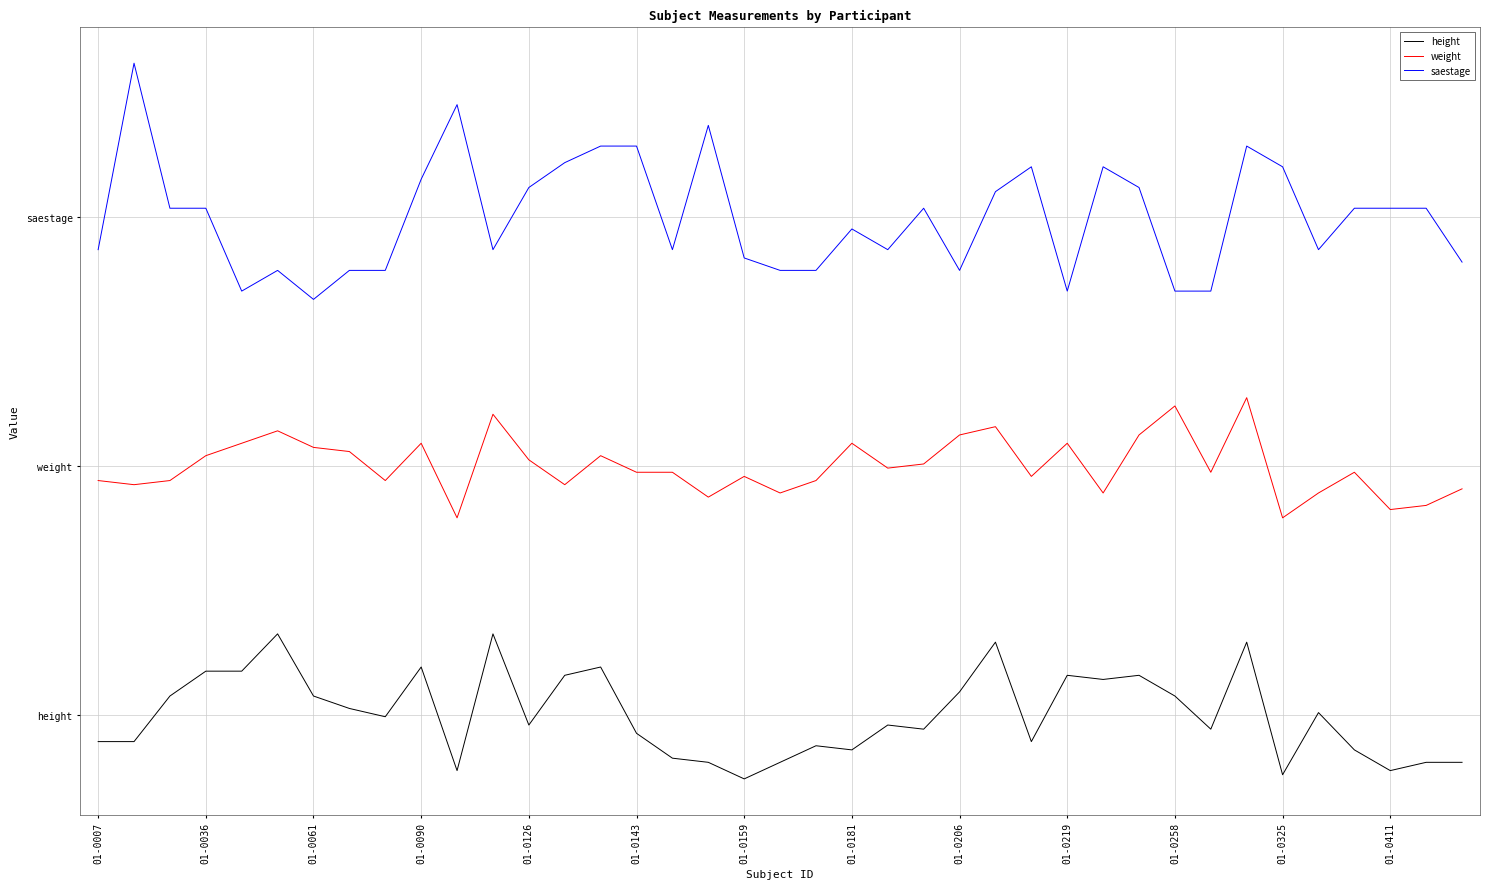

Where does the weight series first go above 58?

01-0036